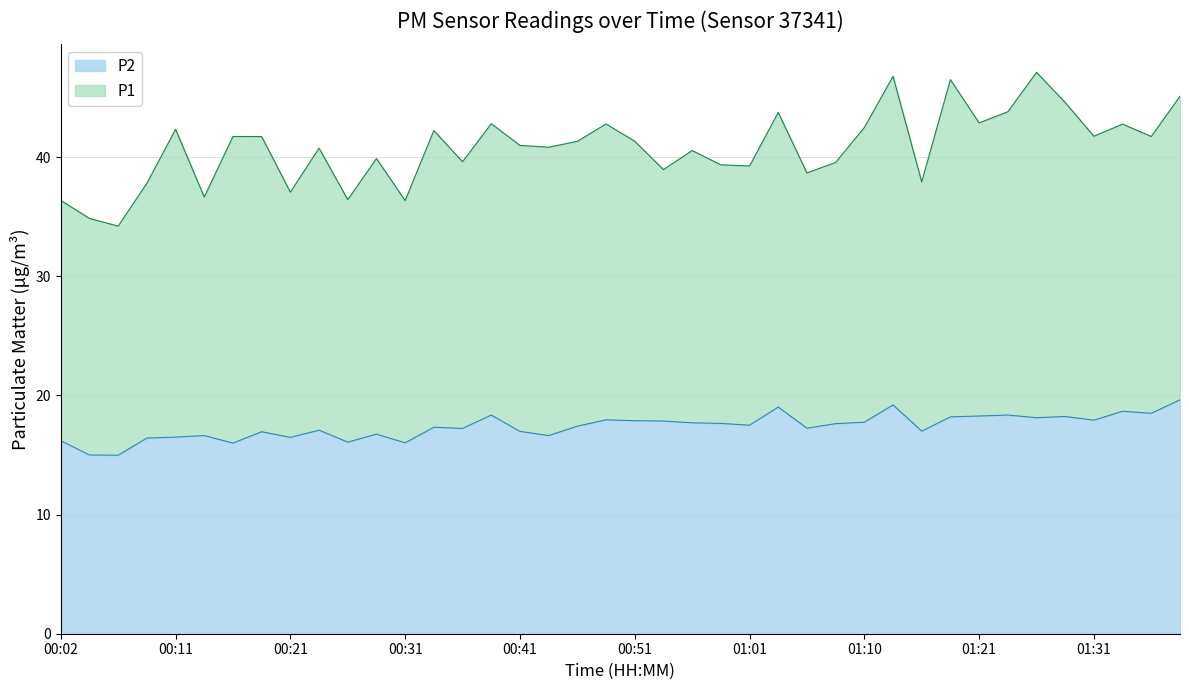

What is the sum of all values?

695.3